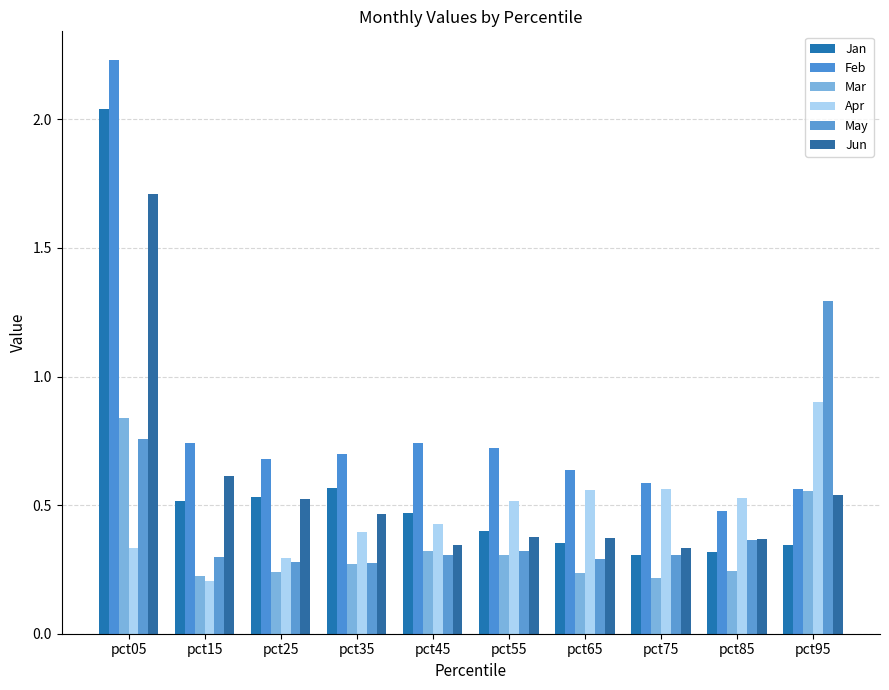

Does the chart contain any negative values?

No